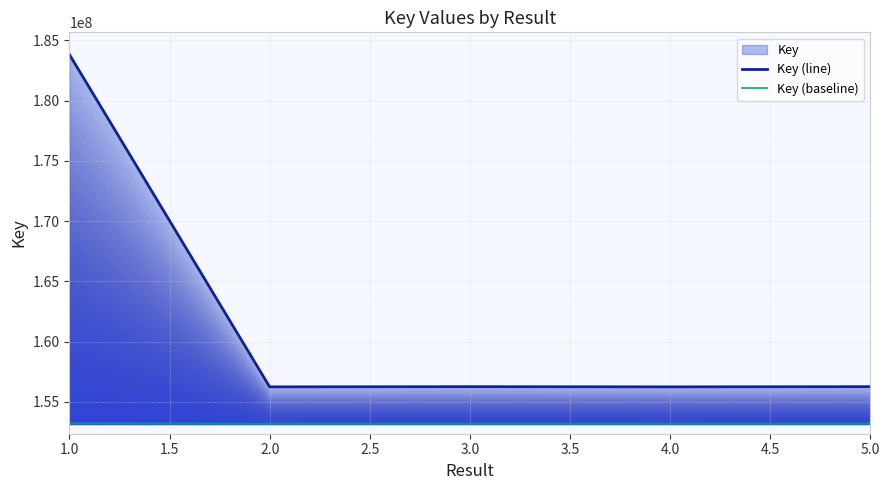

True or false: Key (baseline) and Key (line) intersect in this chart.

False